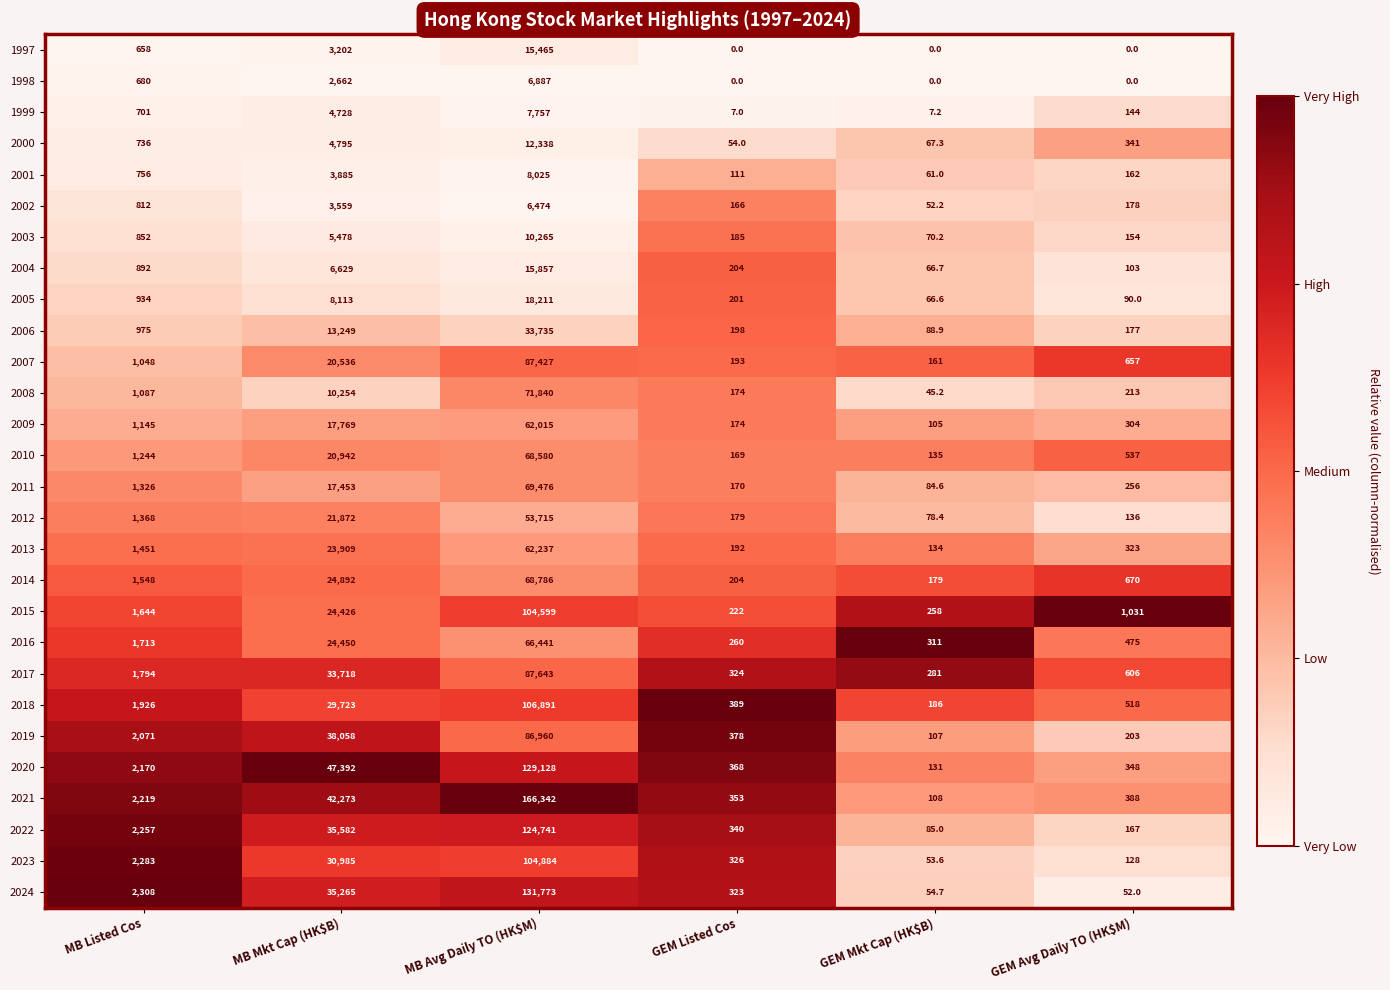

Is it true that 2018 equals 106.4 at GEM Avg Daily TO (HK$M)?

False